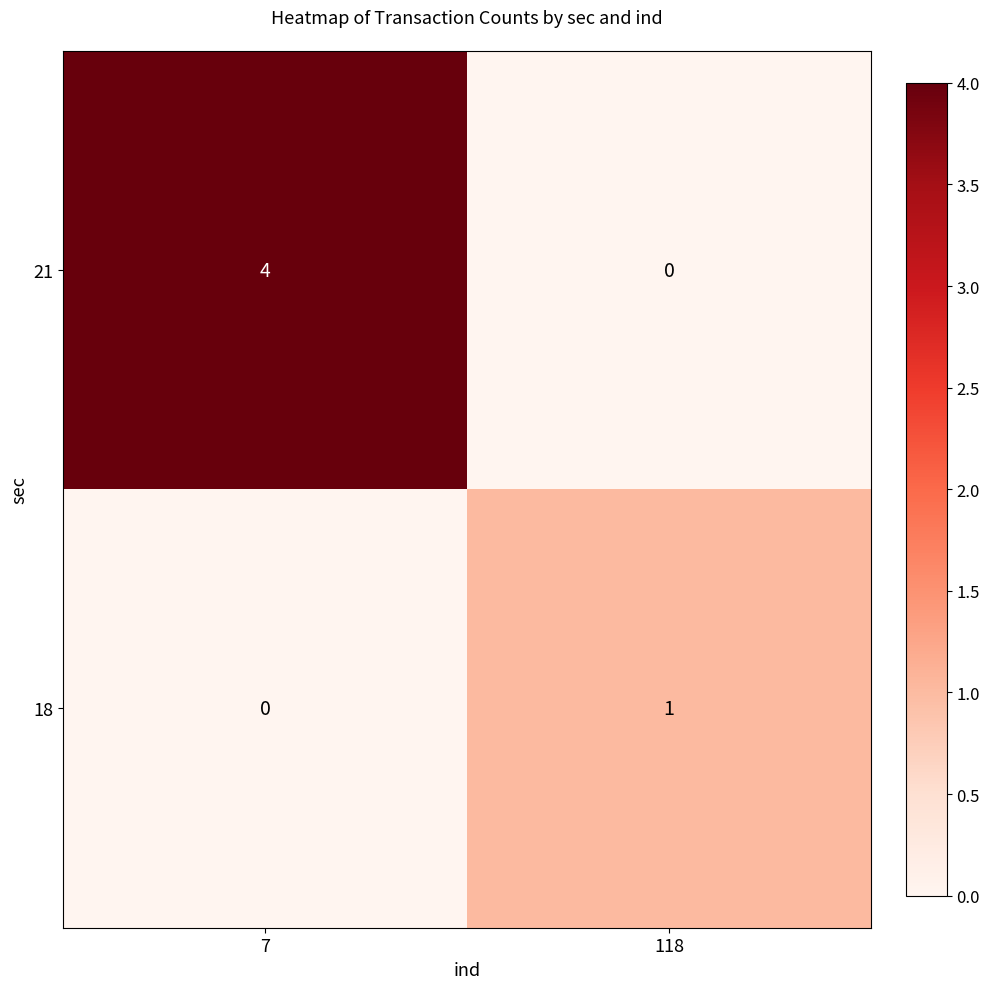

Which series has the largest range (max minus min)?

21